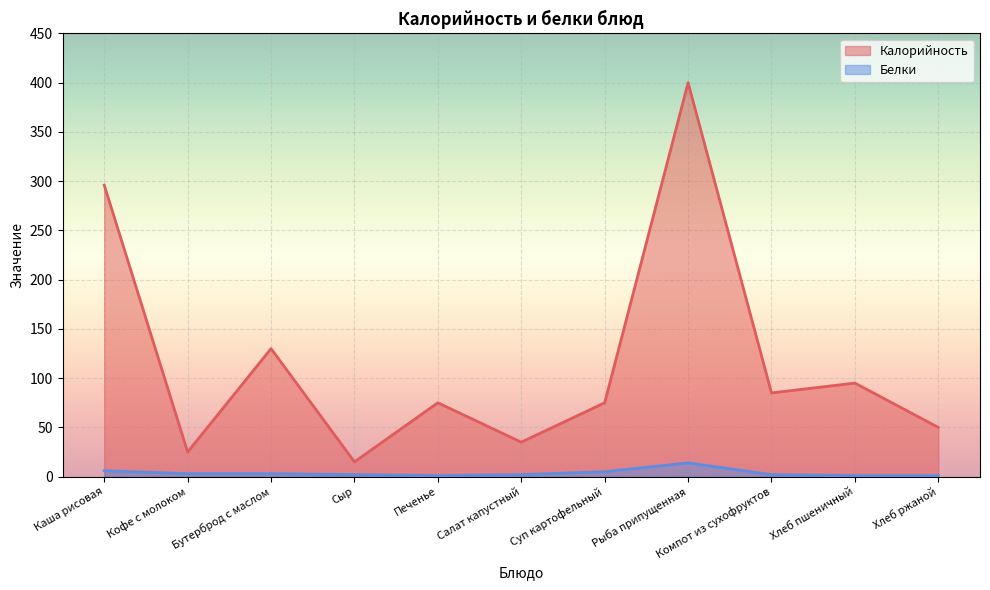

What is the difference between the maximum and minimum values in the Белки series?

13